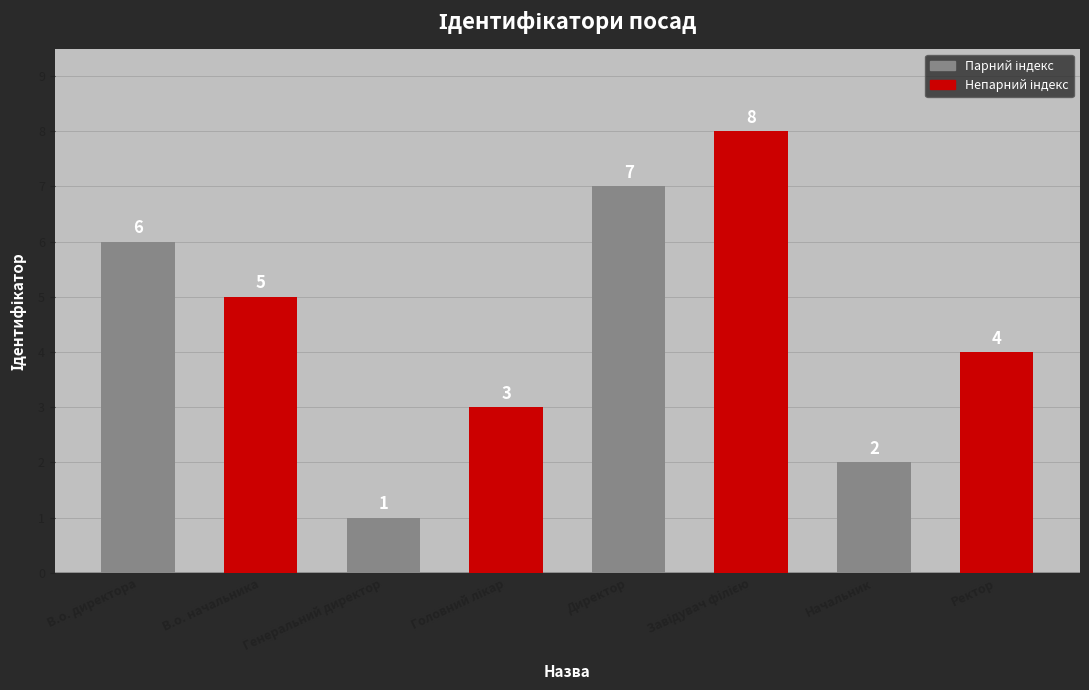

What is the difference between the maximum and minimum values?

7